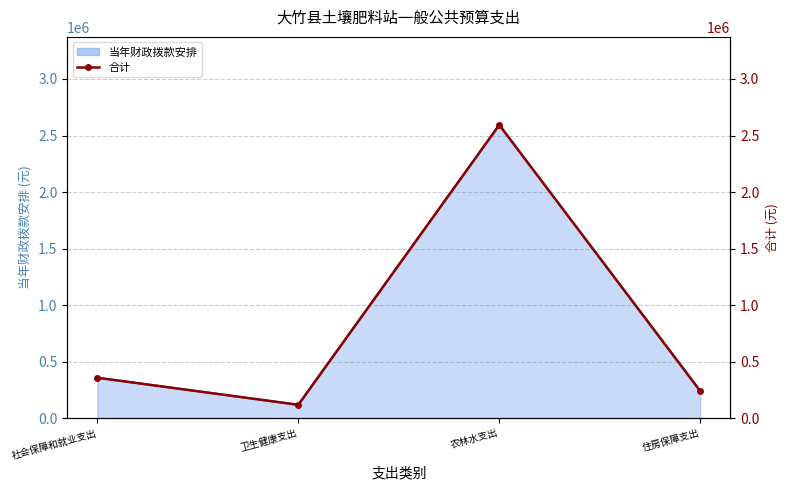

Reading left to right, list all the values displayed in this chart.

359044	119852	2593828	241443